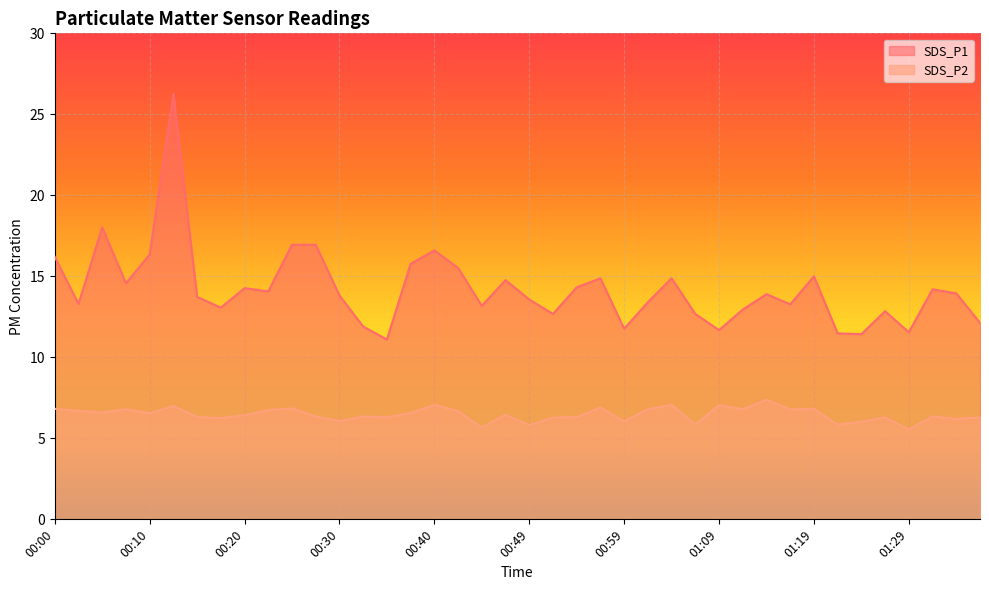

Reading left to right, extract all data points from this chart.

SDS_P1: 16.2	13.3	18.0	14.6	16.4	26.3	13.7	13.1	14.3	14.1	16.9	16.9	13.8	11.9	11.1	15.8	16.6	15.5	13.2	14.8	13.6	12.7	14.3	14.9	11.8	13.4	14.9	12.7	11.7	12.9	13.9	13.3	15.0	11.5	11.4	12.8	11.6	14.2	13.9	12.1
SDS_P2: 6.8	6.7	6.6	6.8	6.5	7.0	6.3	6.2	6.4	6.8	6.8	6.3	6.1	6.3	6.3	6.6	7.1	6.7	5.7	6.5	5.8	6.3	6.3	6.9	6.0	6.8	7.1	5.8	7.0	6.8	7.4	6.8	6.8	5.8	6.0	6.3	5.5	6.3	6.2	6.3